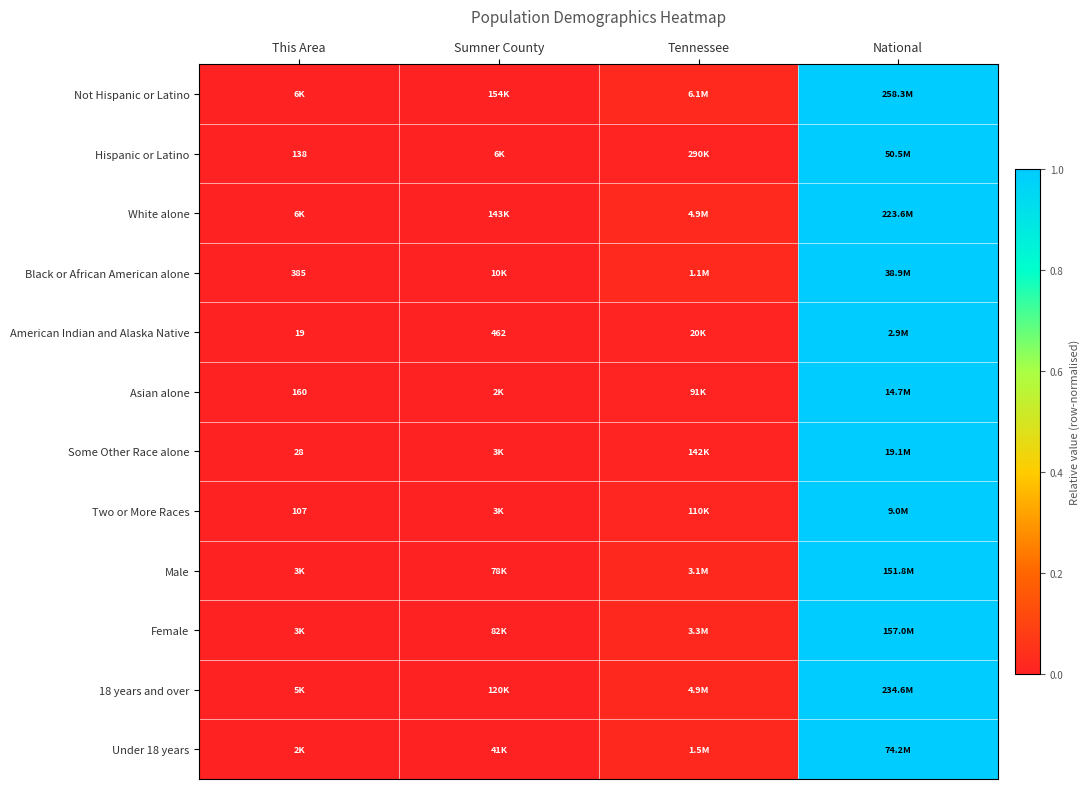

Between Sumner County and National, which is larger?

National